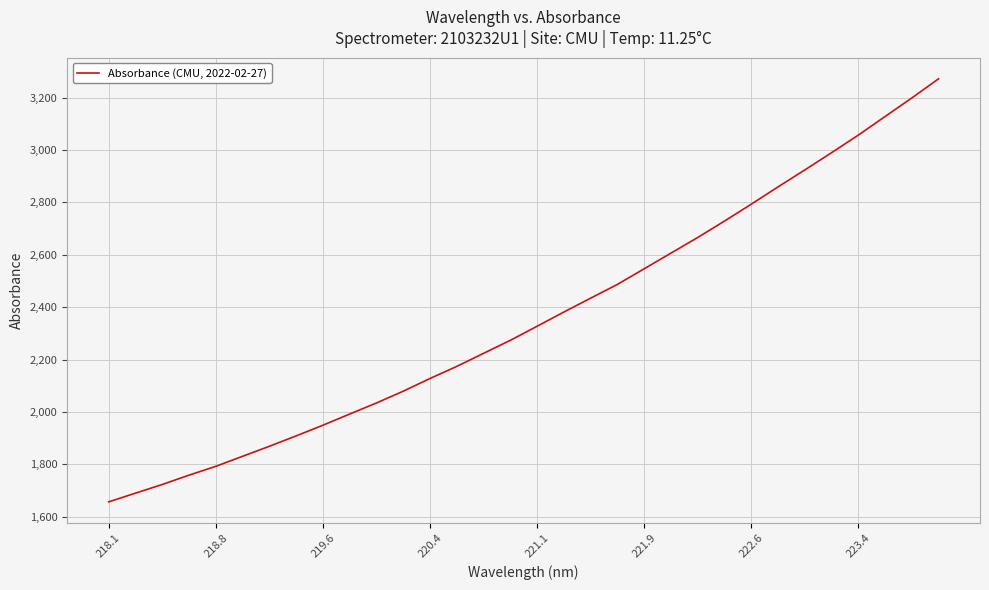

What is the difference between the maximum and minimum values?

1614.8